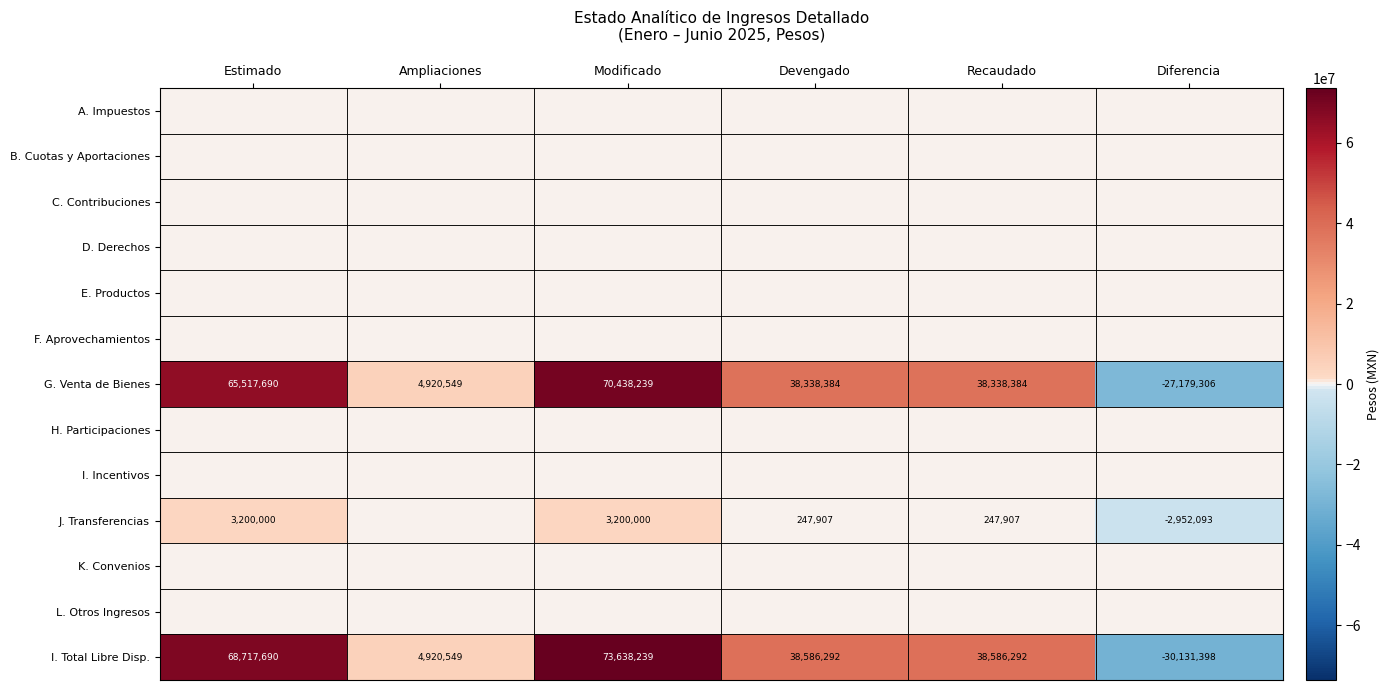

The value of I. Total Libre Disp. at Devengado is 64213975. True or false?

False